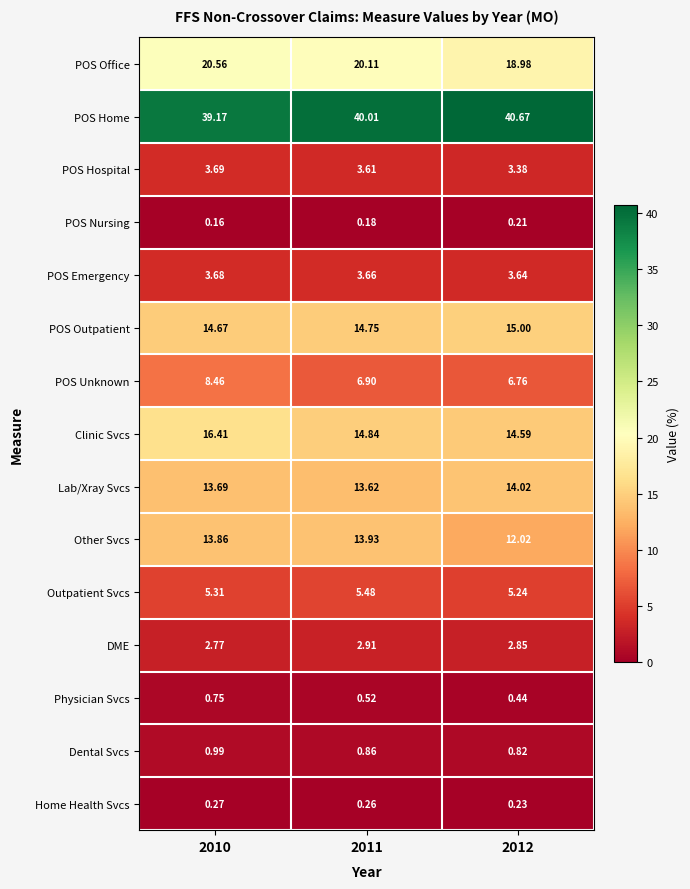

Which series has the largest range (max minus min)?

Other Svcs